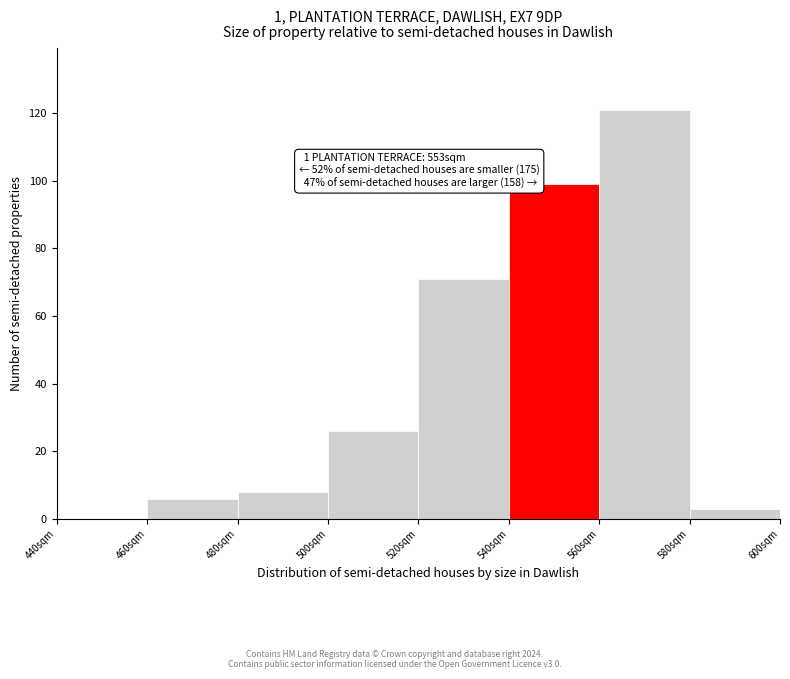

Over which range of the x-axis is the bar tallest?

560 to 580